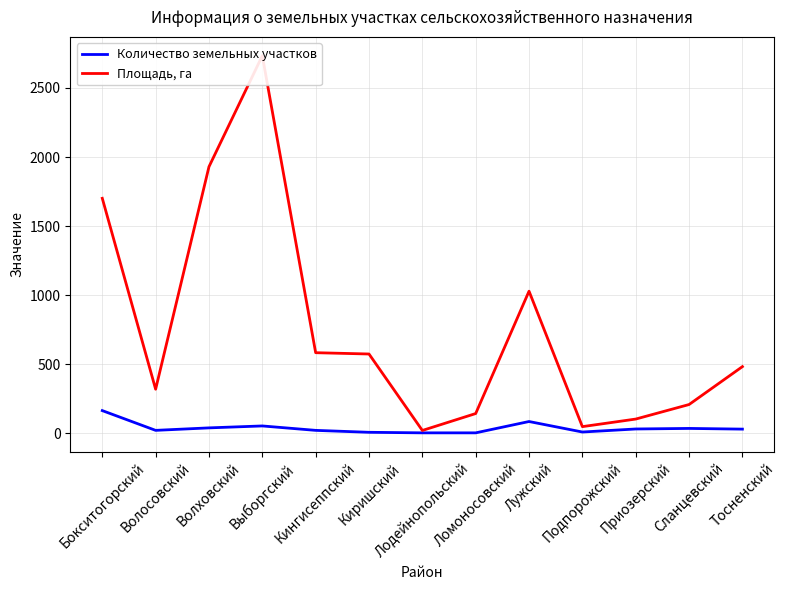

Reading left to right, what are all the values shown in this chart?

Количество земельных участков: Бокситогорский=165.0	Волосовский=22.0	Волховский=40.0	Выборгский=54.0	Кингисеппский=22.0	Киришский=8.0	Лодейнопольский=4.0	Ломоносовский=4.0	Лужский=86.0	Подпорожский=10.0	Приозерский=32.0	Сланцевский=36.0	Тосненский=31.0
Площадь, га: Бокситогорский=1701.5	Волосовский=319.8	Волховский=1930.0	Выборгский=2733.3	Кингисеппский=584.1	Киришский=574.7	Лодейнопольский=21.3	Ломоносовский=143.7	Лужский=1029.3	Подпорожский=49.0	Приозерский=103.8	Сланцевский=209.0	Тосненский=483.3